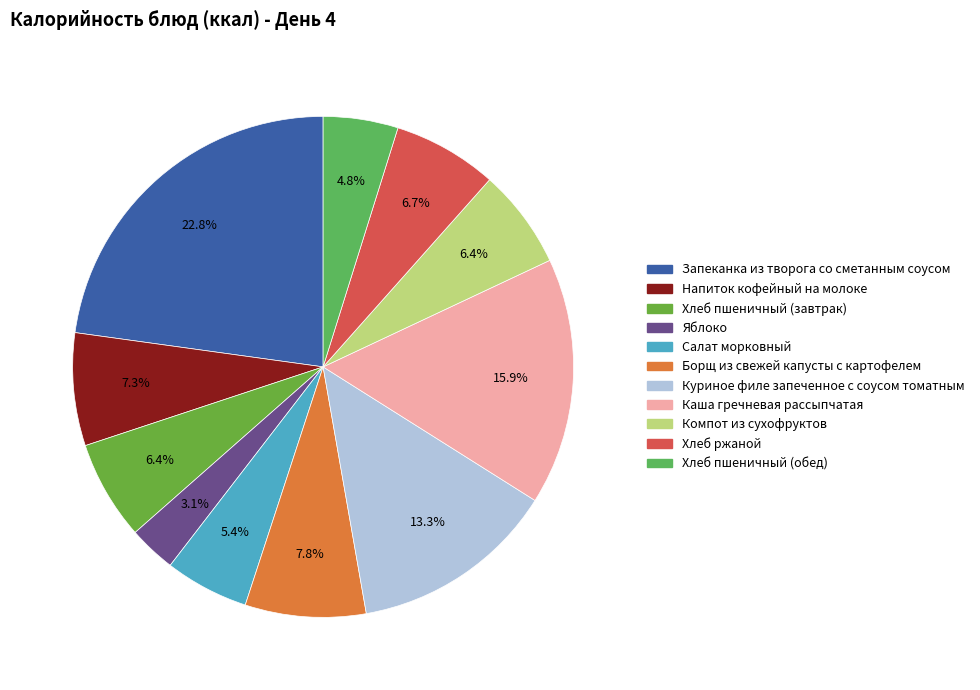

To the nearest percent, what portion does Яблоко represent?

3%